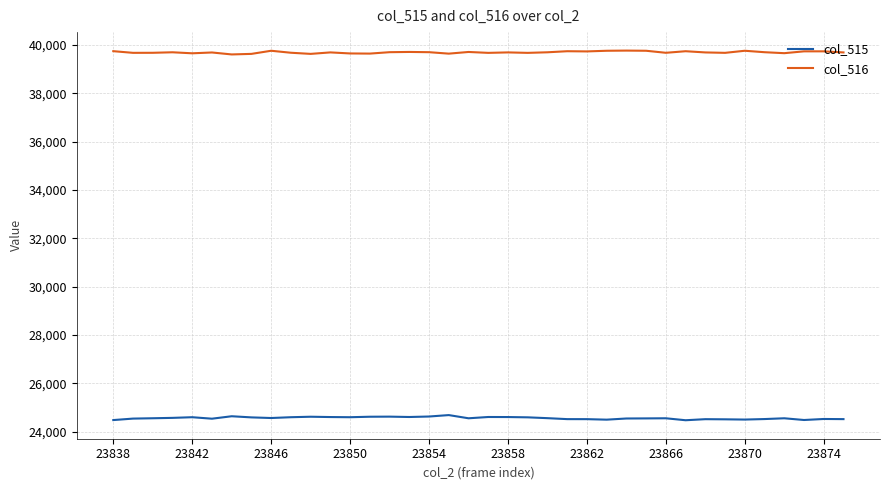

In col_515, how many points are lower than both neighbors (excluding endpoints)?

9